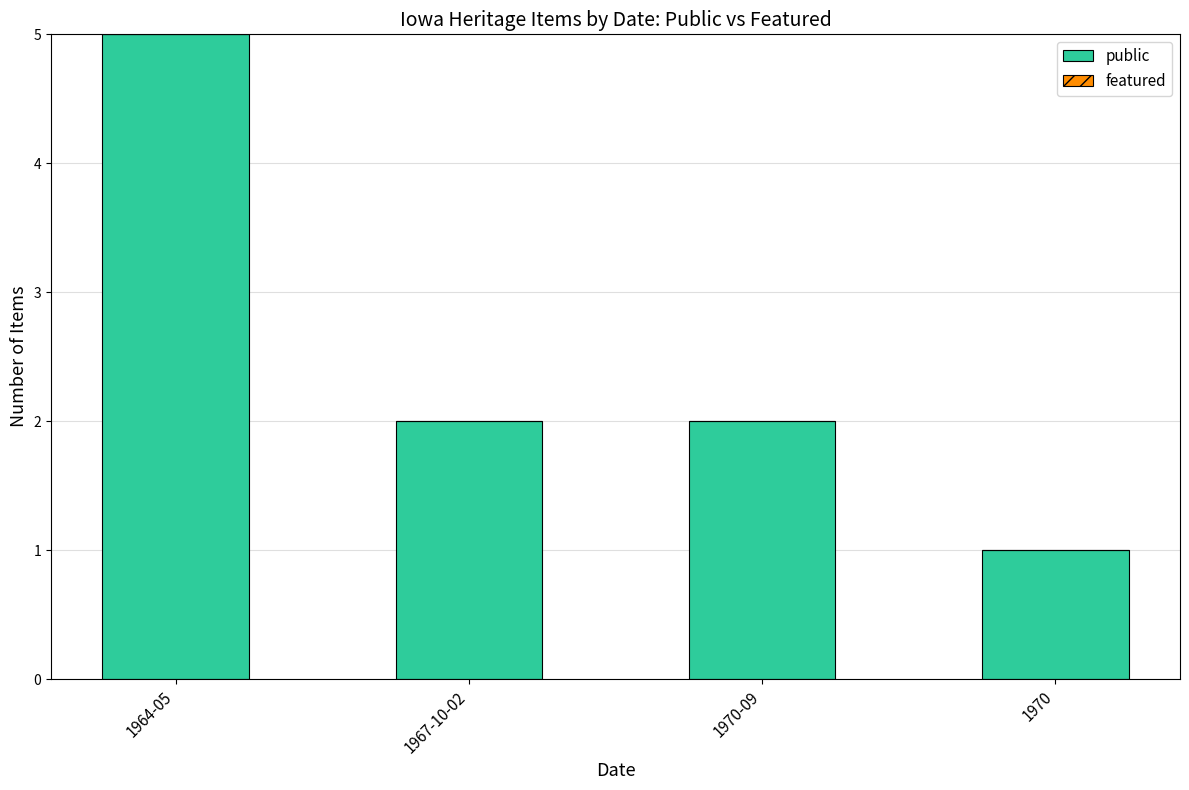

How many bars are there in total?

4